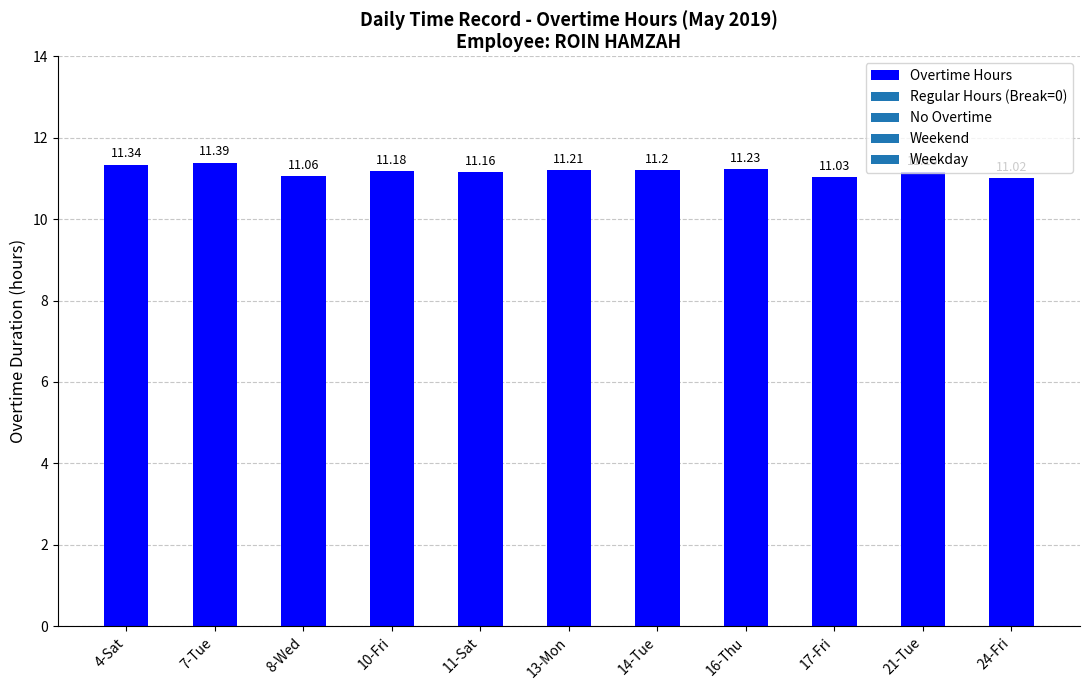

What is the sum of all values?

123.0